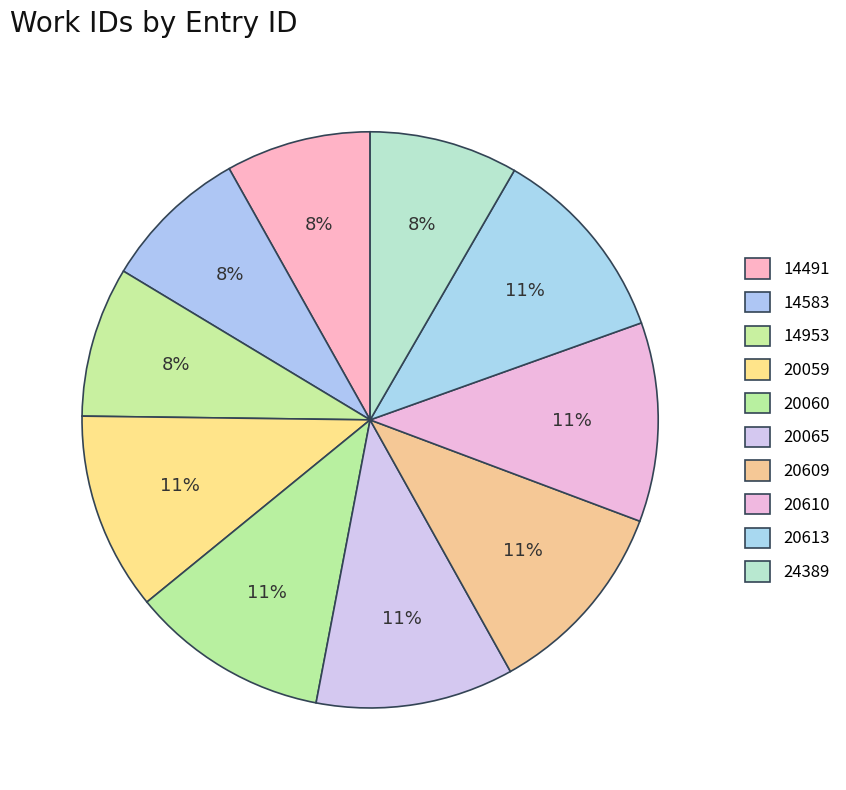

How many slices are in this pie chart?

10